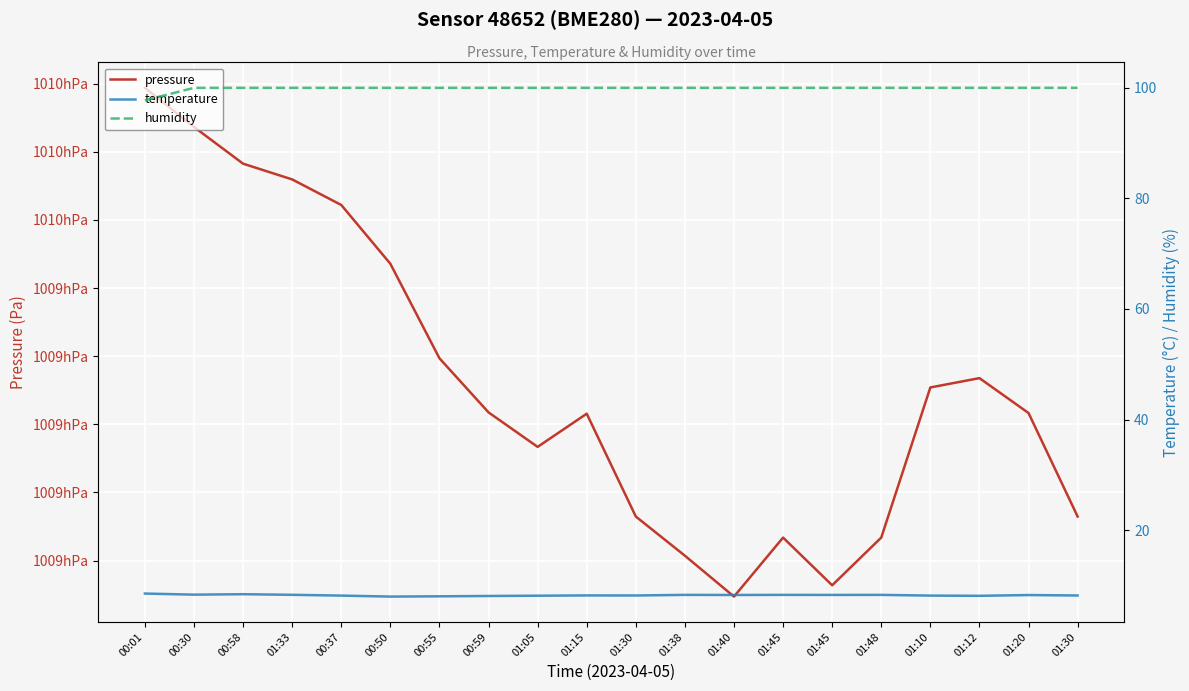

What is the approximate value of pressure at 01:33?

100955.9